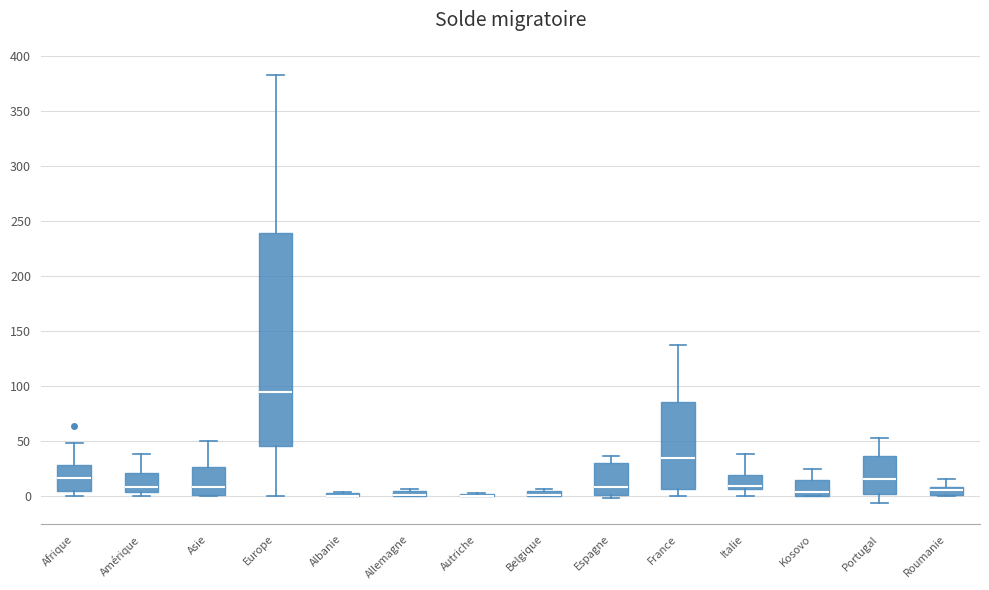

Which box is the tallest, from its lower edge to its upper edge?

Europe